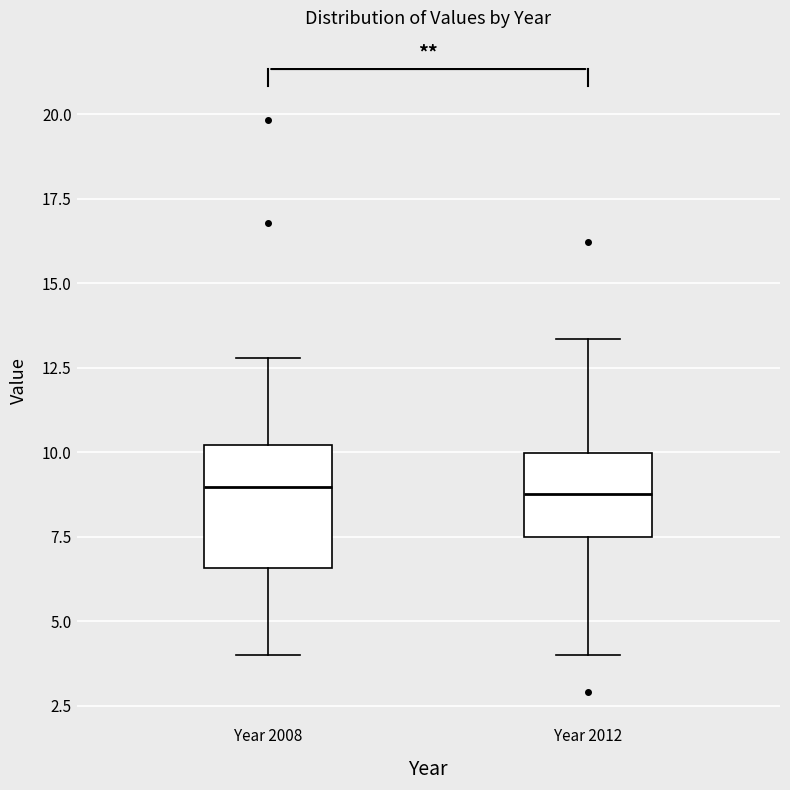

Reading left to right, read every box against the y-axis: the position of its median line, the range the box covers, and the ends of its whiskers. The values are not printed on the chart, so give them approximately, as read against the axis.

Year 2008: median 9.0, box 6.5 to 10.0, whiskers 4.0 to 13.0
Year 2012: median 9.0, box 7.5 to 10.0, whiskers 4.0 to 13.5